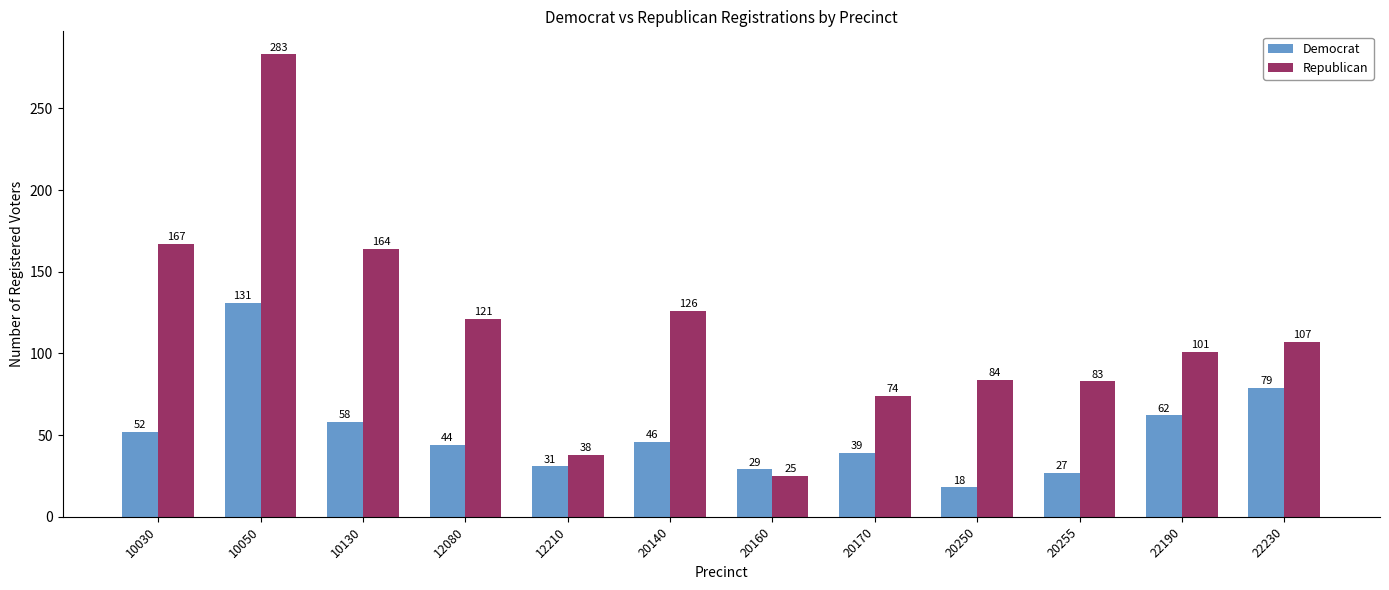

What is the approximate value of Democrat at 20170, to the nearest 10?

40